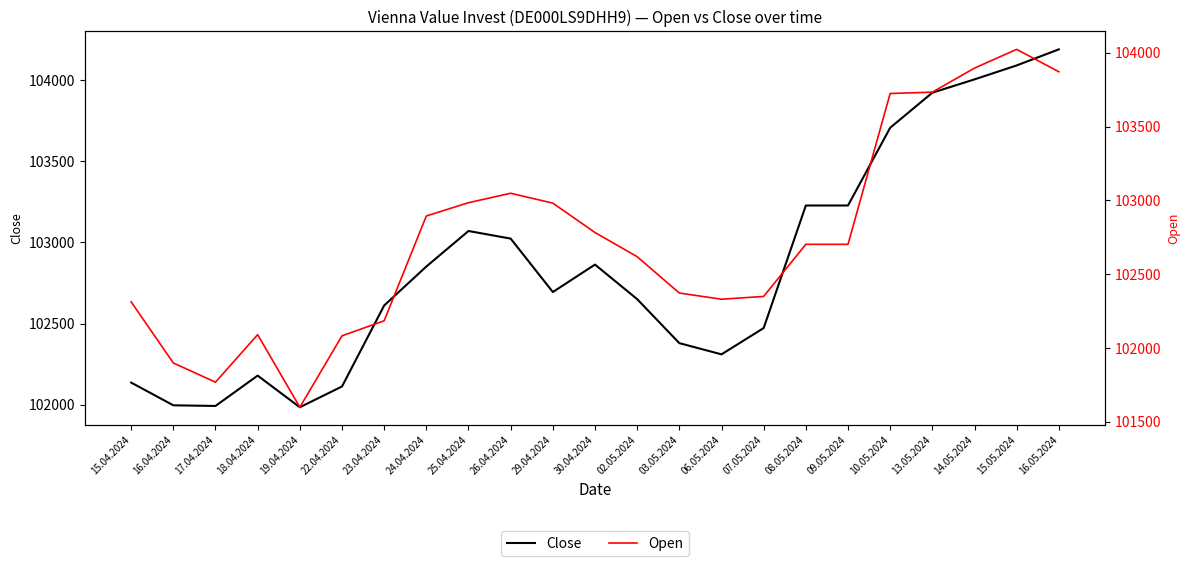

What is the value of the Close point at the 23rd from the left?

104189